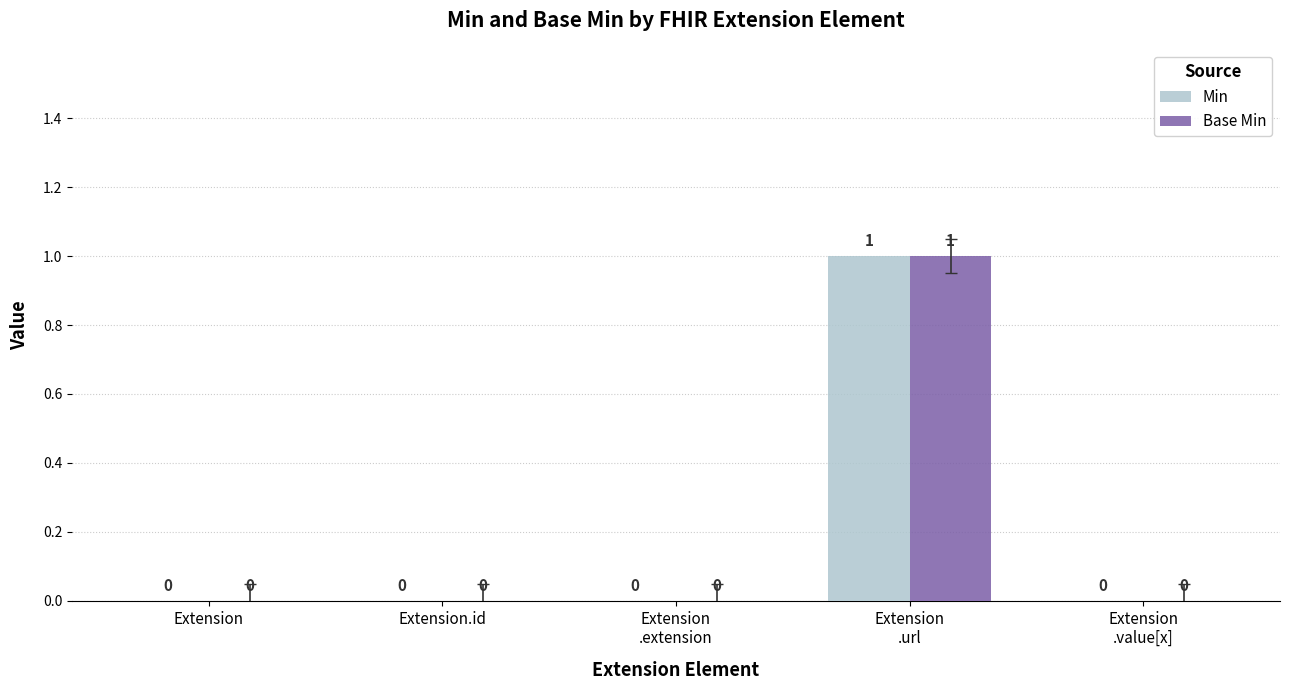

How many groups of bars are there?

5